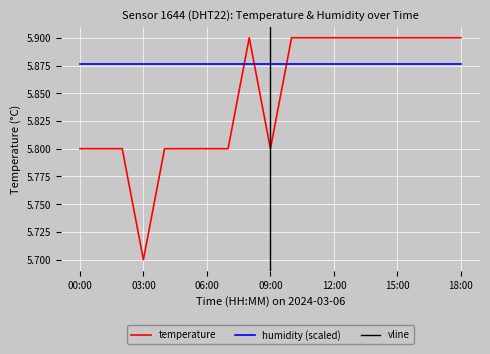

Between 15:00 and 06:00, which is larger?

15:00